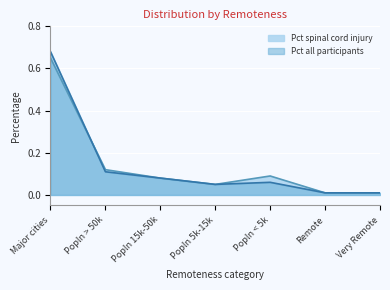

Reading left to right, list all the values displayed in this chart.

spinal cord injury: Major cities=0.7	Popln > 50k=0.1	Popln 15k-50k=0.1	Popln 5k-15k=0.1	Popln < 5k=0.1	Remote=0.0	Very Remote=0.0
All participants: Major cities=0.7	Popln > 50k=0.1	Popln 15k-50k=0.1	Popln 5k-15k=0.1	Popln < 5k=0.1	Remote=0.0	Very Remote=0.0